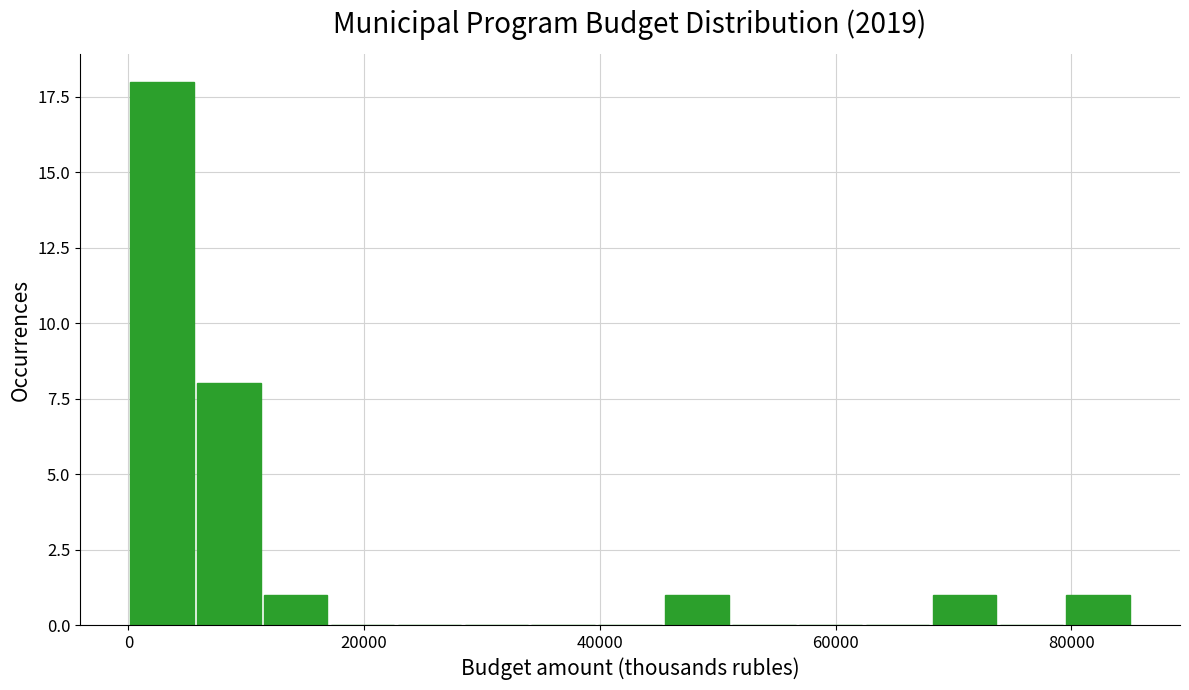

Read against the x-axis, roughly where is the centre of the tallest bar?

2000